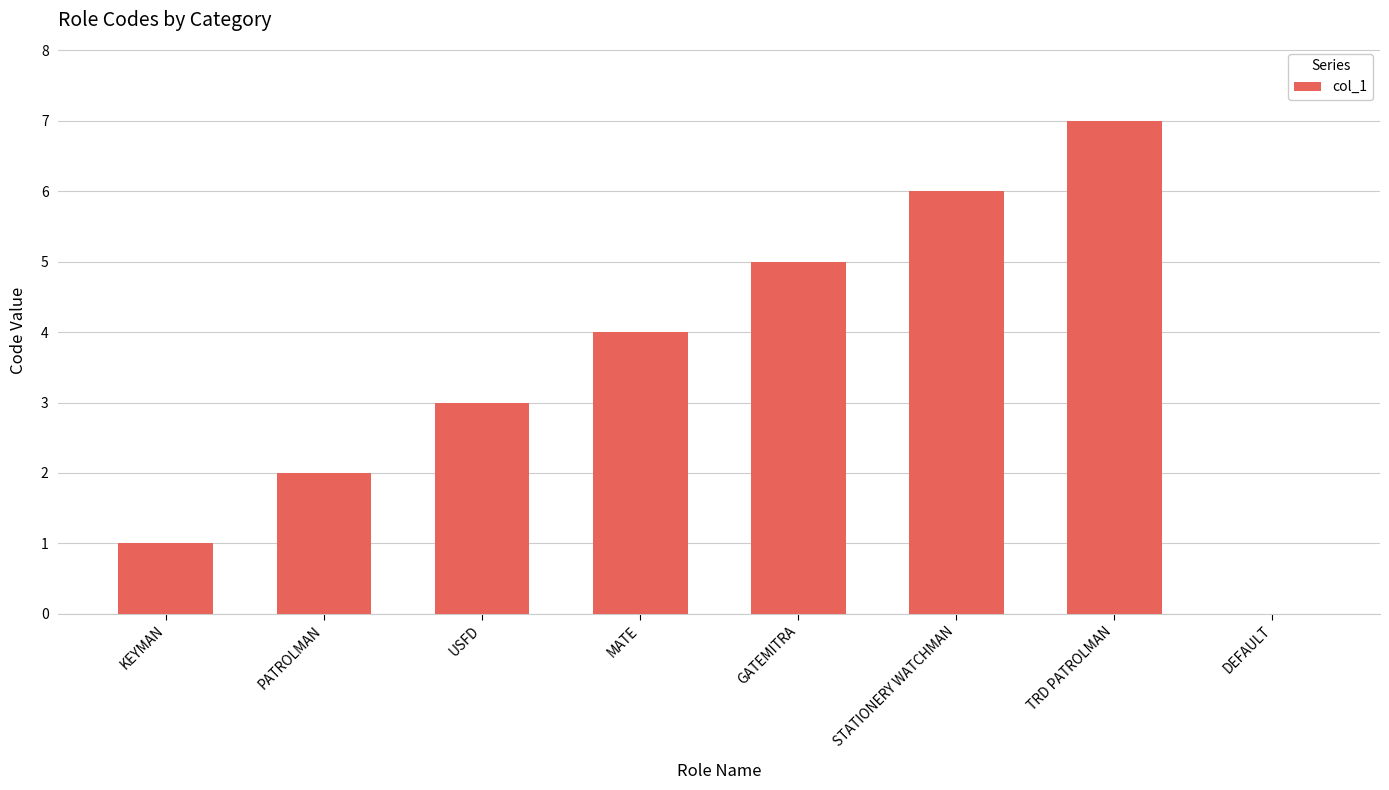

Is it true that the value at DEFAULT is 4?

False